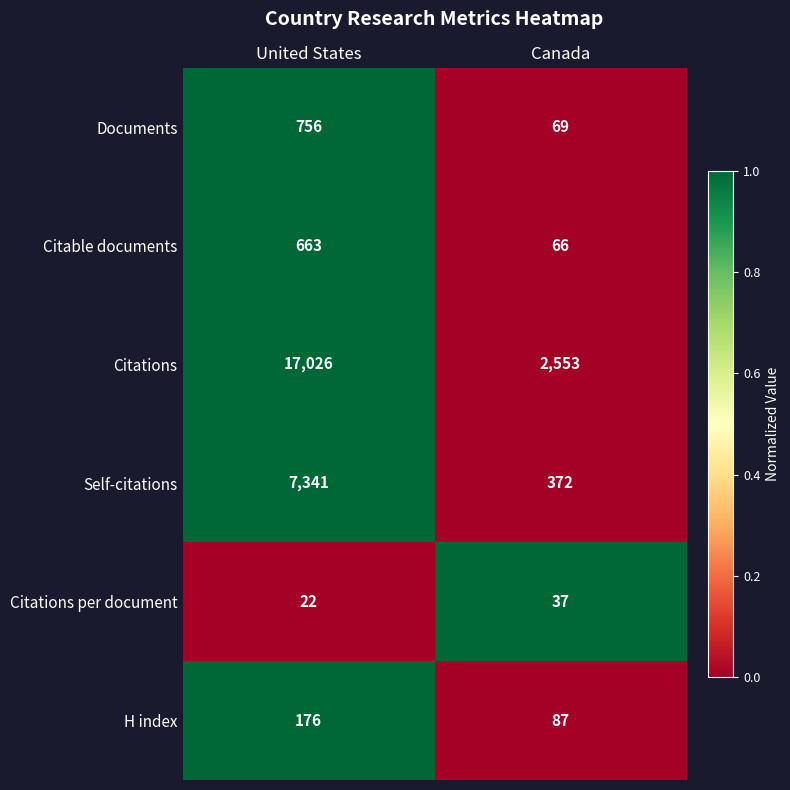

Reading left to right, what are all the values shown in this chart?

Documents: United States=756	Canada=69
Citable documents: United States=663	Canada=66
Citations: United States=17026	Canada=2553
Self-citations: United States=7341	Canada=372
Citations per document: United States=22	Canada=37
H index: United States=176	Canada=87